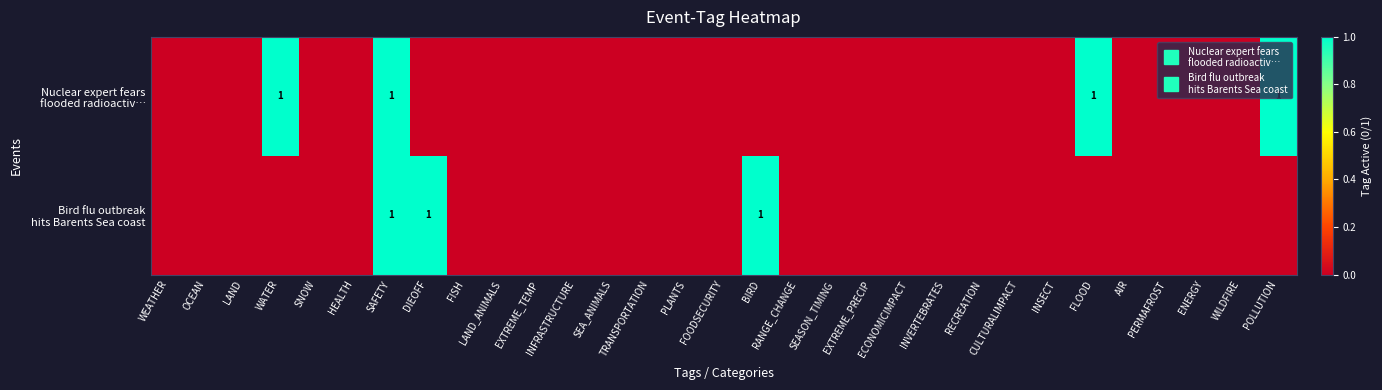

Which series changed the most between EXTREME_PRECIP and POLLUTION?

Nuclear expert fears flooded radioactiv…